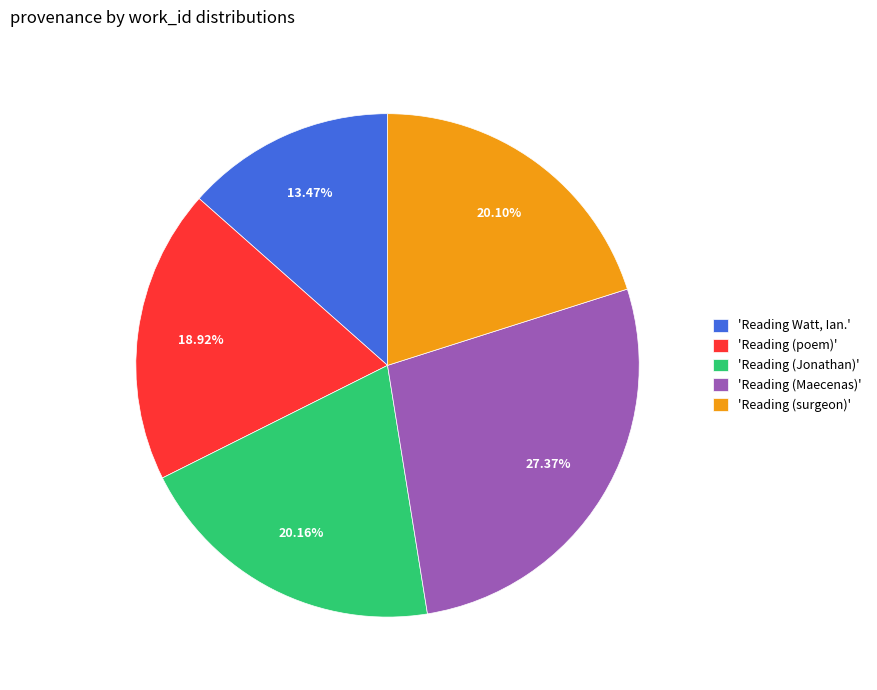

Is the sum of 'Reading Watt, Ian.' and 'Reading (Maecenas)' greater than half?

No